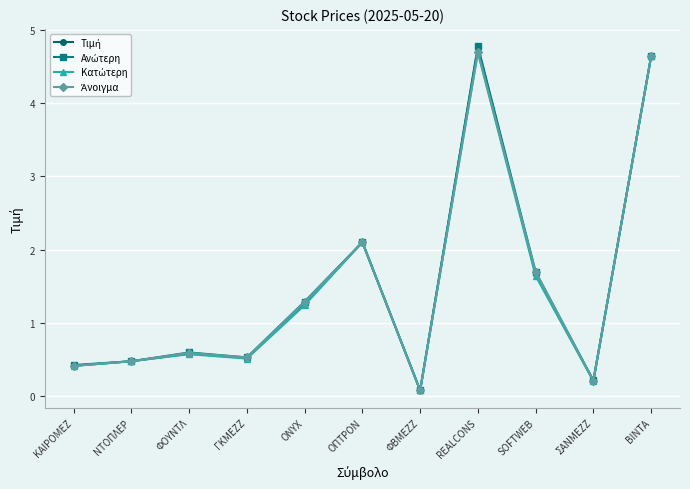

What is the maximum value shown in the chart?

4.8